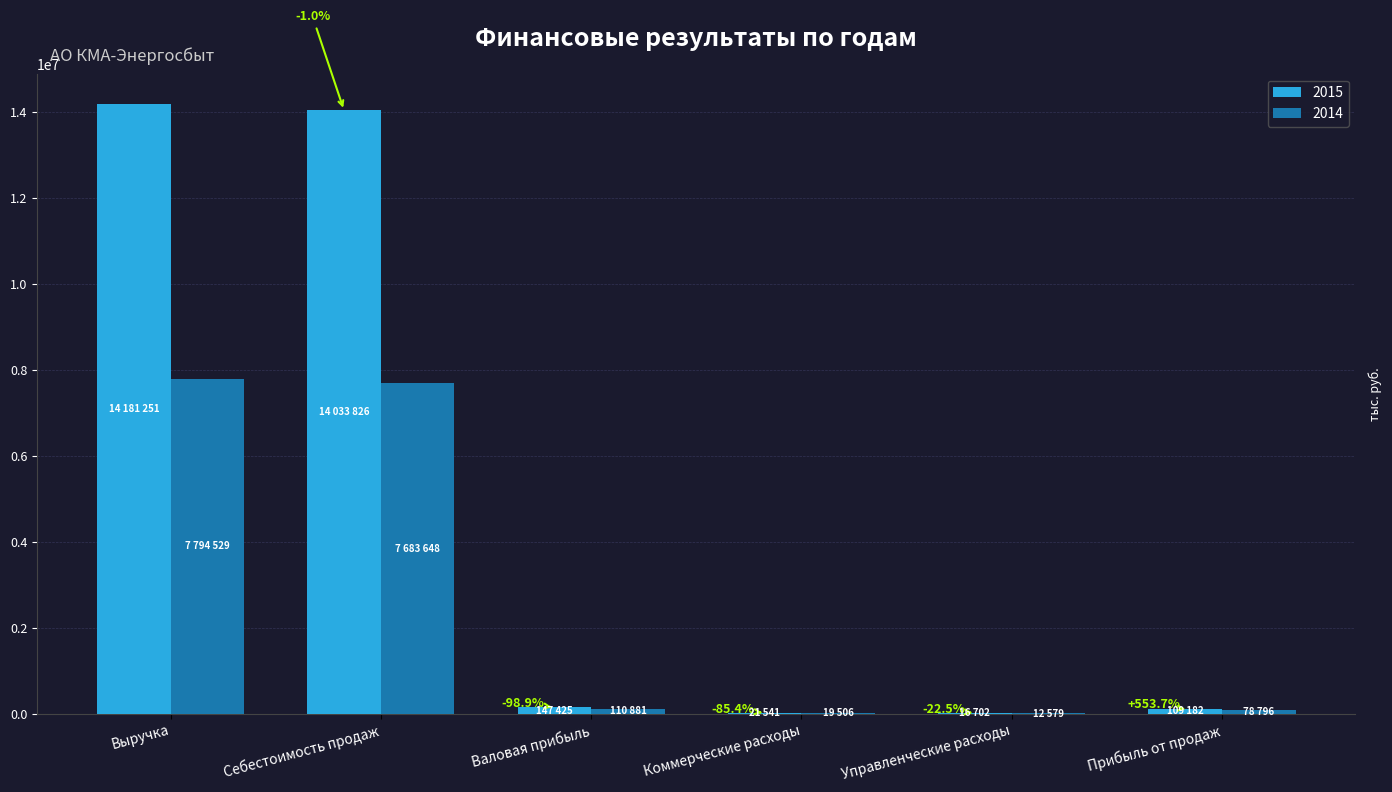

Where does the 2015 series first go above 147425?

Выручка